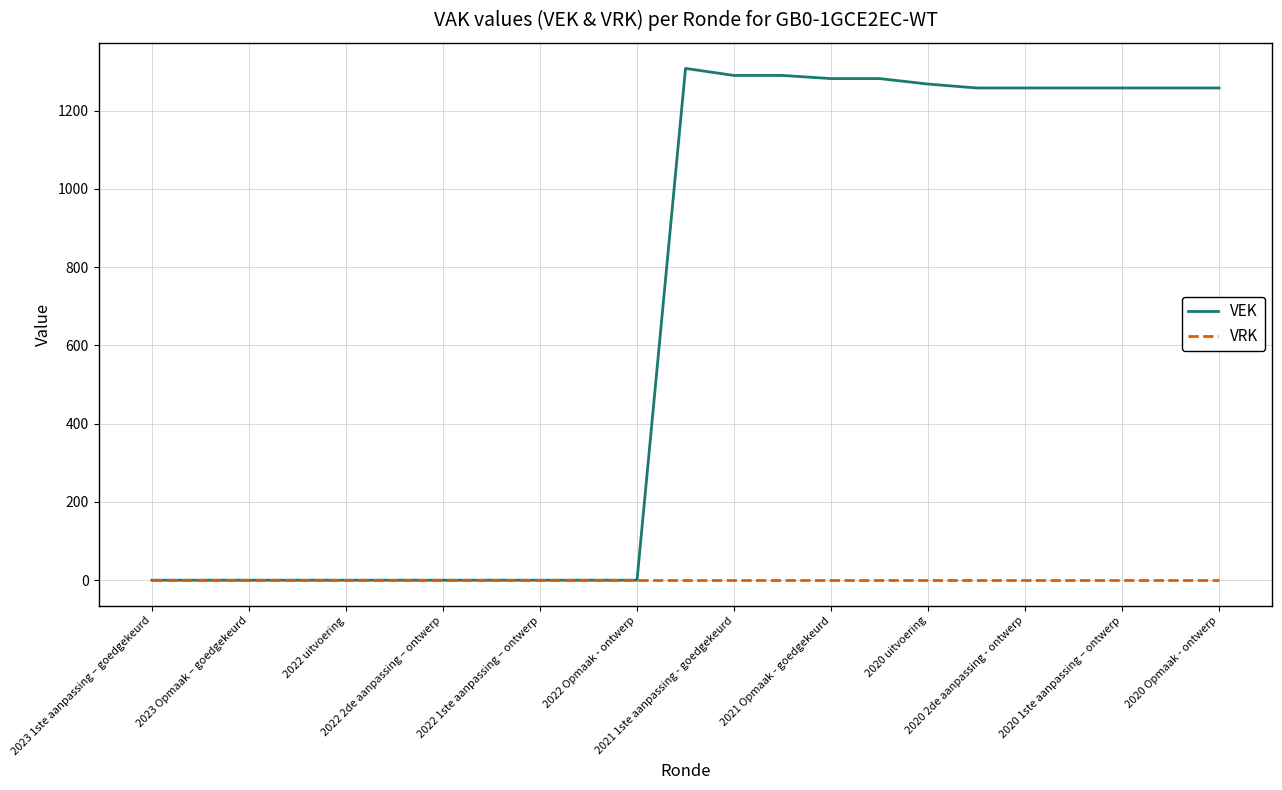

Rank the series by their average value, from lowest to highest.

VRK, VEK